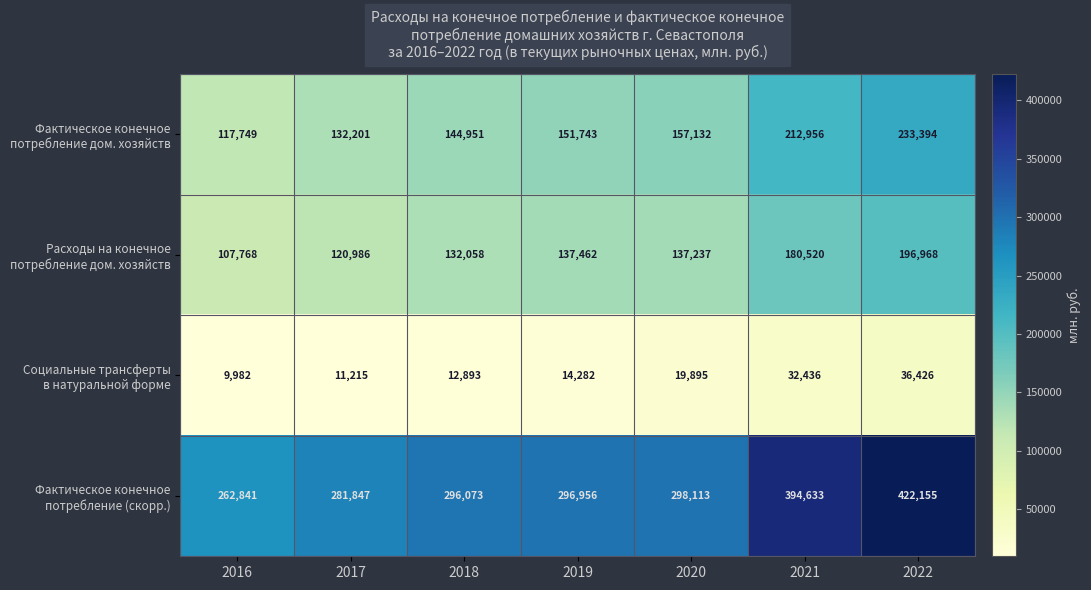

At which category is the sum across all series the highest?

2022